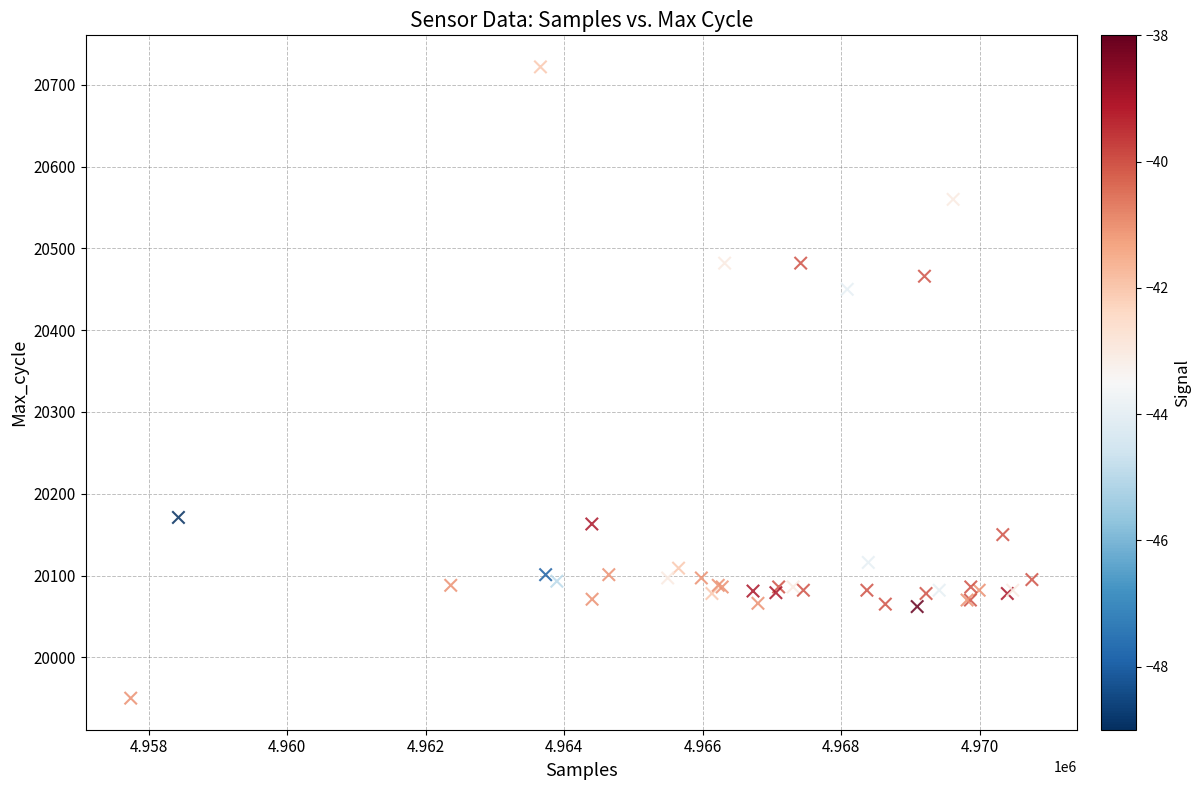

What Y value in the scatter plot is closest to 20336?

20450